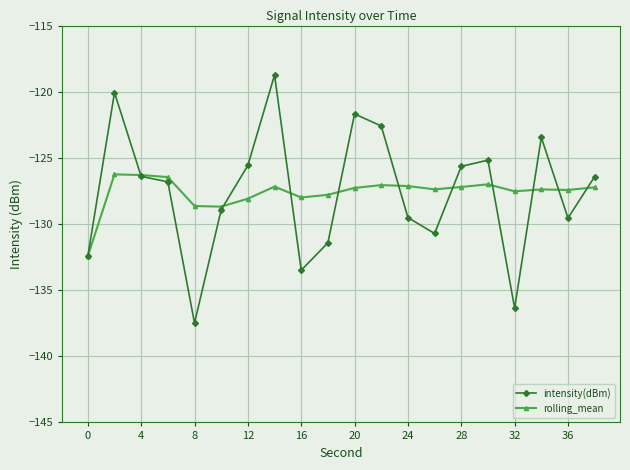

What is the value of the rolling_mean point at the 19th from the left?

-127.4